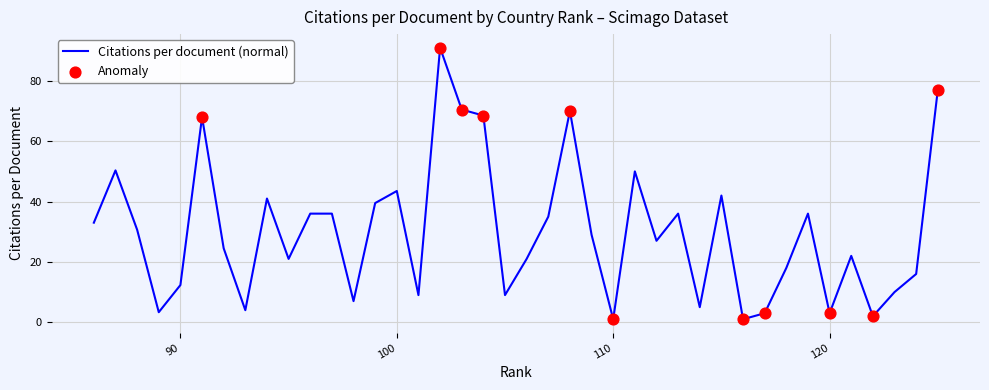

Which has a higher value, 103 or 119?

103